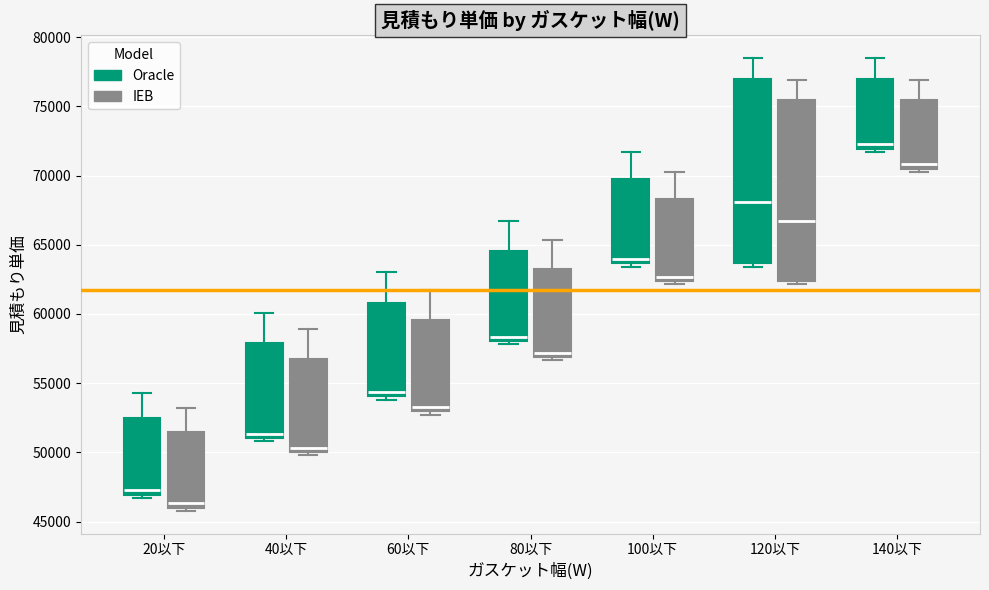

Which box's median line is the highest?

140以下 (Oracle)